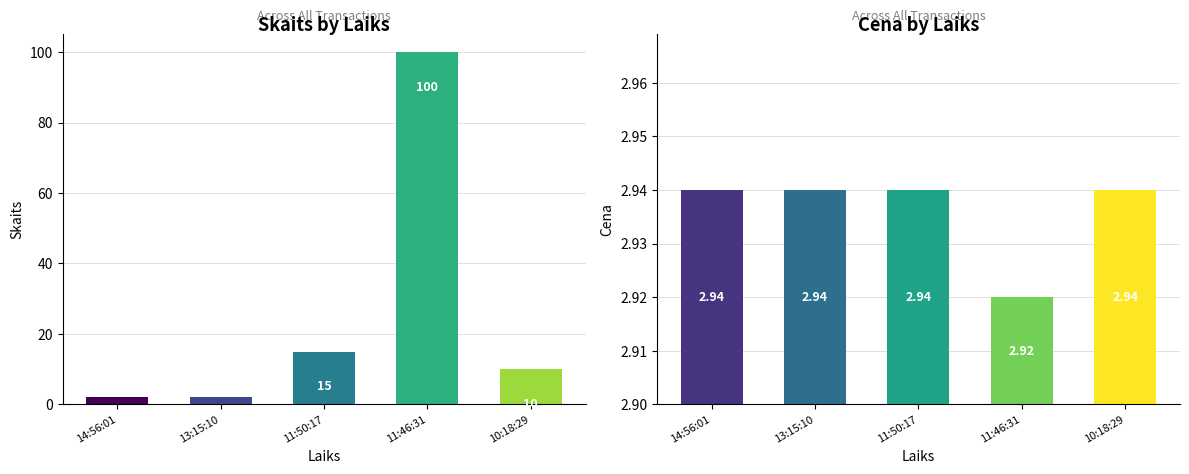

The value of Skaits at 11:46:31 is 100.0. True or false?

True